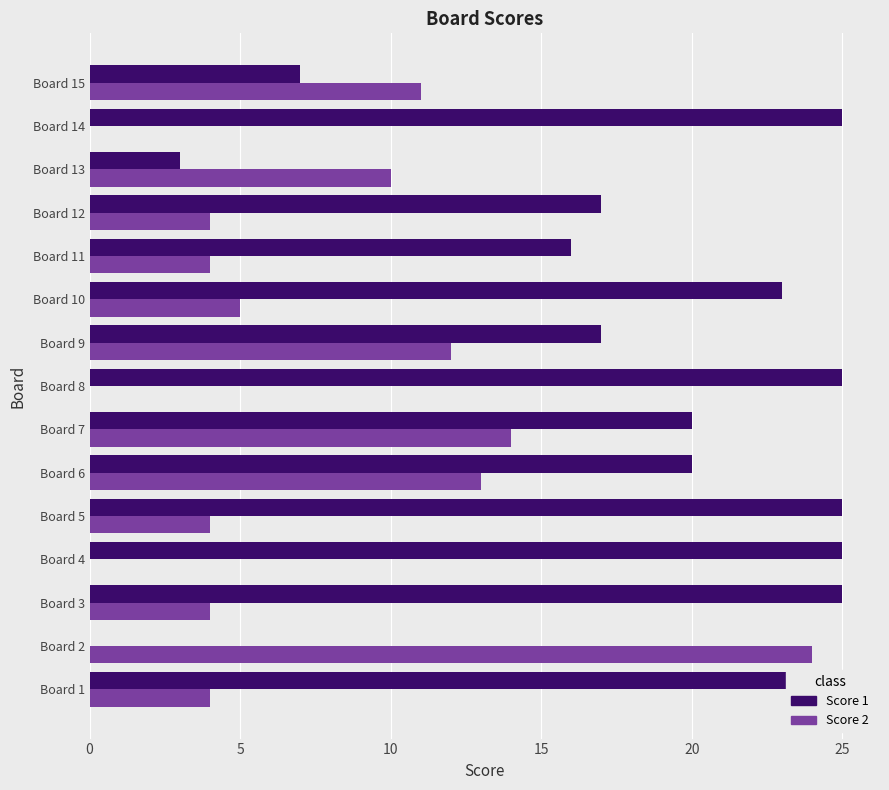

Between Board 7 and Board 12, which series saw the biggest shift?

Score 2